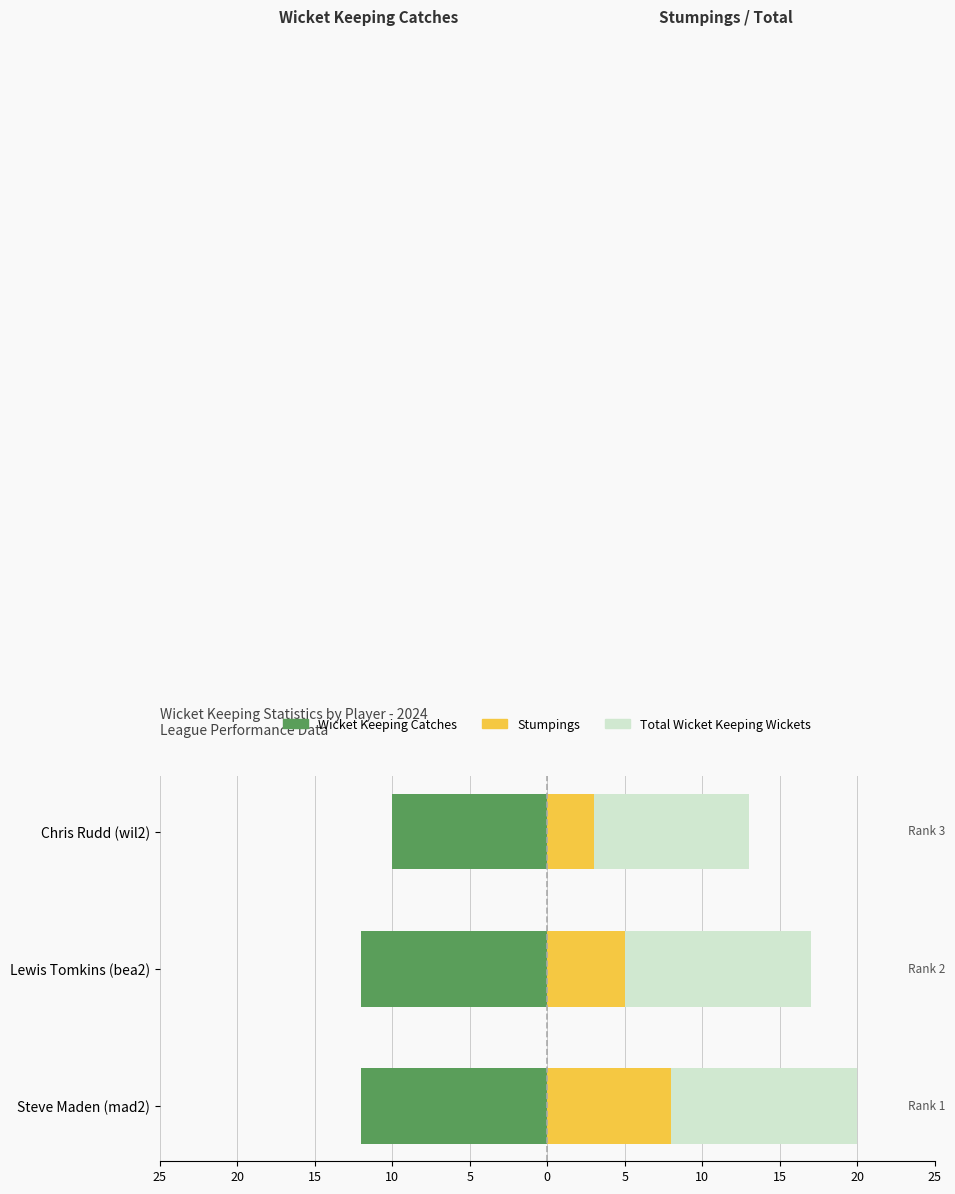

What is the value of the Total Wicket Keeping Wickets bar at the 1st from the left?

20